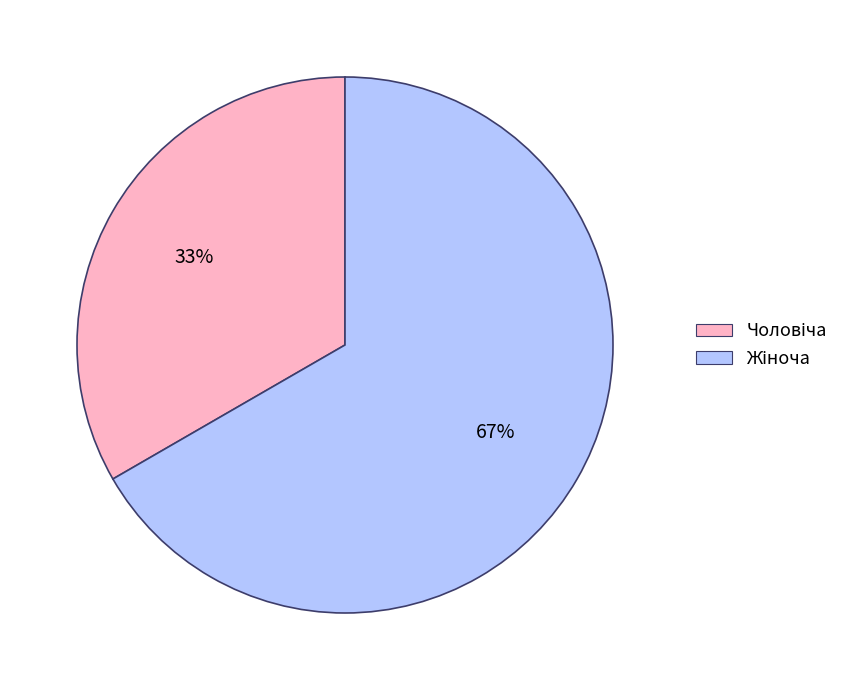

How many slices are in this pie chart?

2